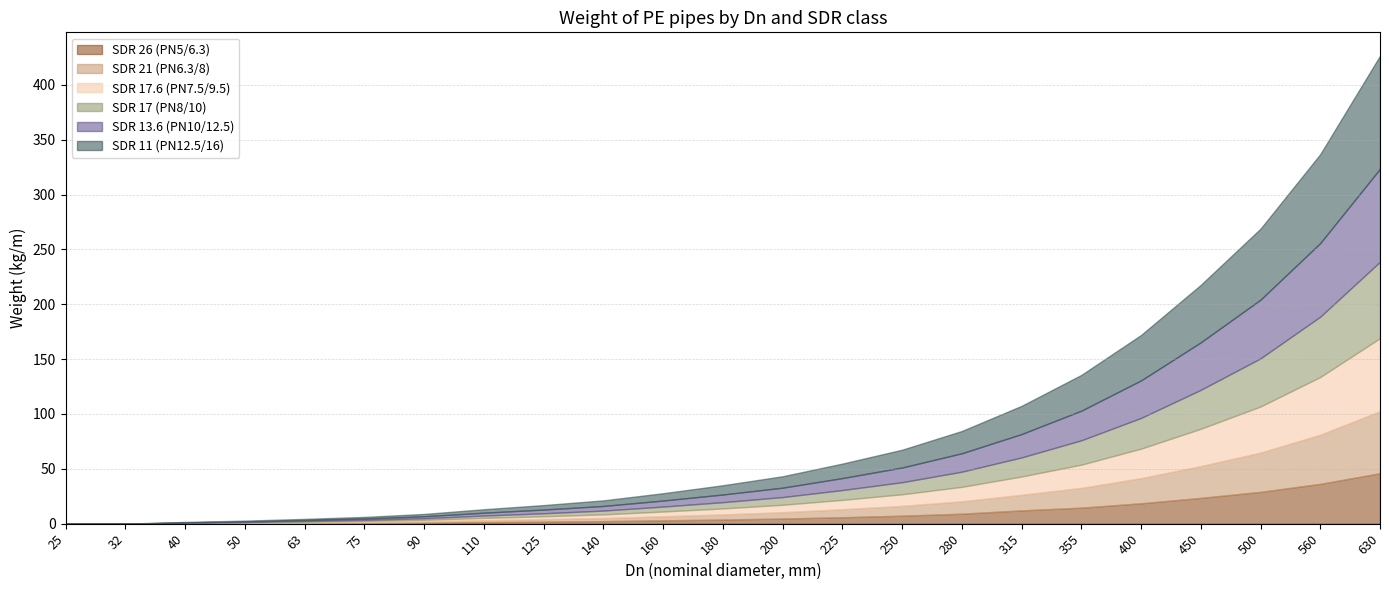

True or false: SDR 17 (PN8/10) and SDR 26 (PN5/6.3) intersect in this chart.

False